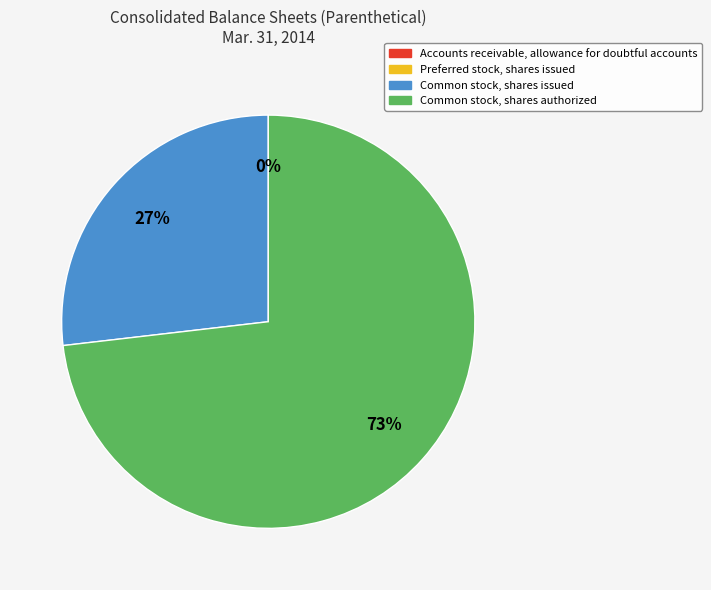

To the nearest percent, what is the average slice percentage?

33%